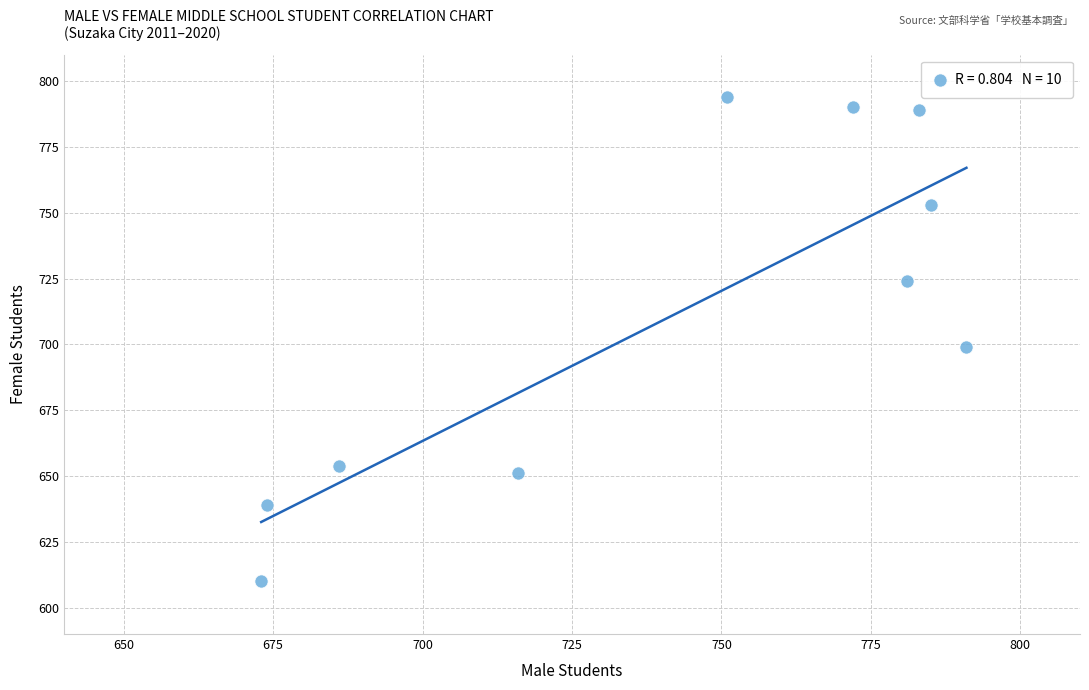

What Y value in the scatter plot is closest to 702?

699